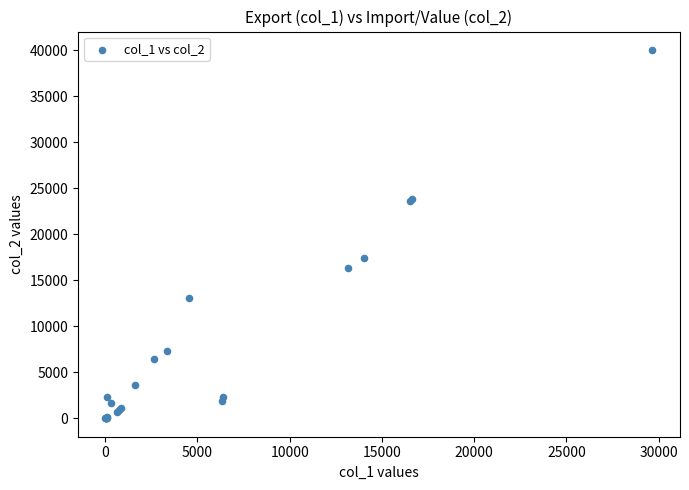

What Y value in the scatter plot is closest to 20020?

17436.6